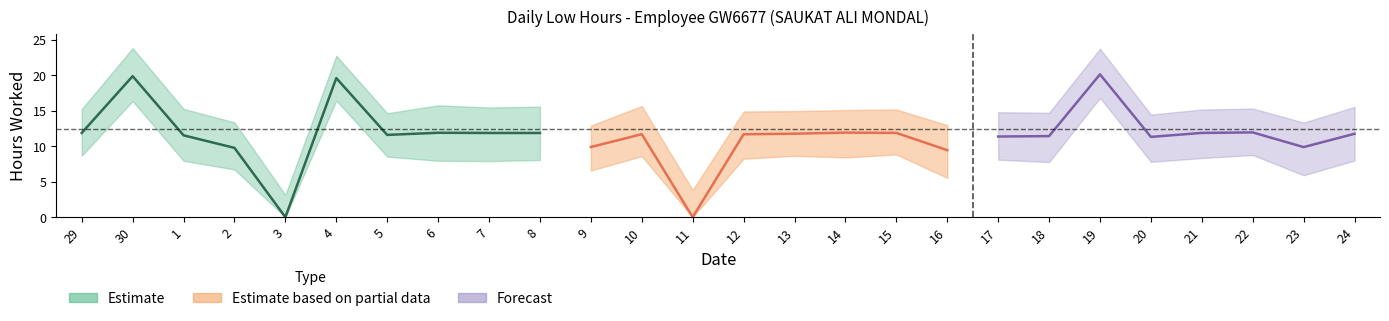

Which label corresponds to the smallest value in the chart?

3